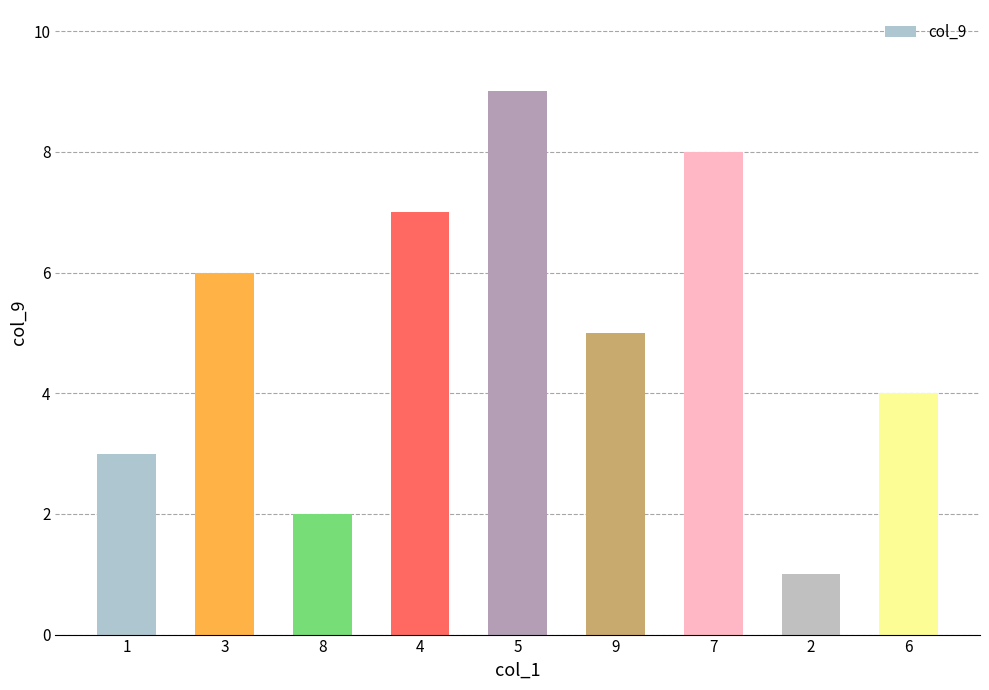

What is the smallest value displayed?

1